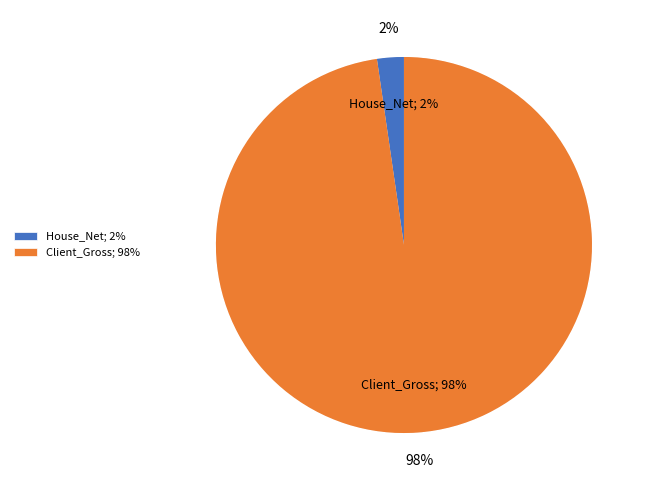

Which category accounts for the majority?

Client_Gross